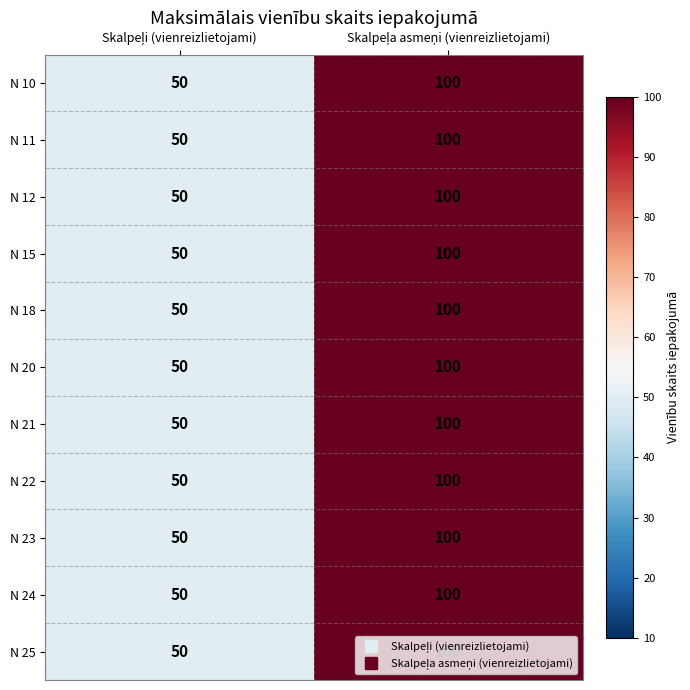

What is the maximum value shown in the chart?

100